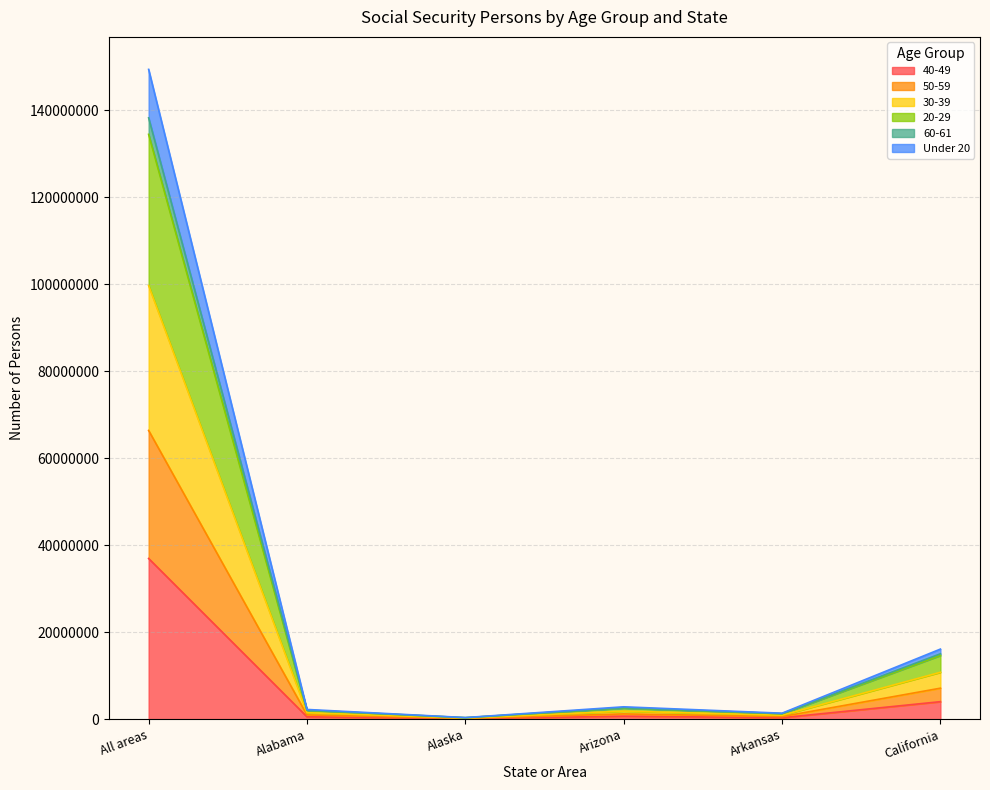

At which category does 40-49 reach its first local valley?

Alaska